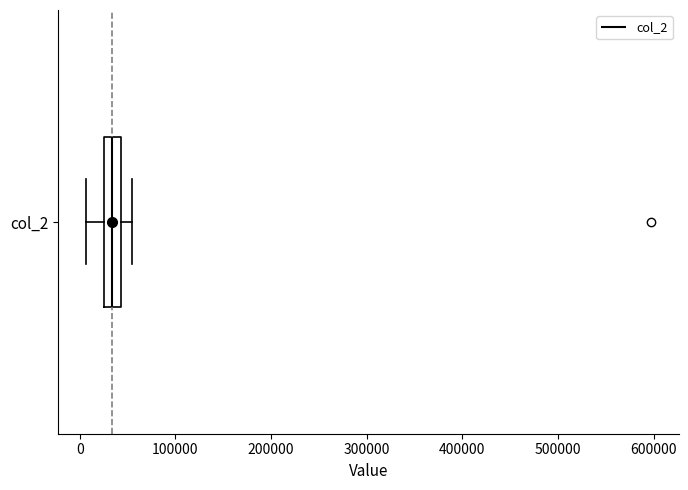

Read this box plot against the x-axis: the position of the median line, the range covered by the box, and the ends of both whiskers. The values are not printed on the chart, so give them approximately, as read against the axis.

median 30000, box 20000 to 40000, whiskers 10000 to 60000